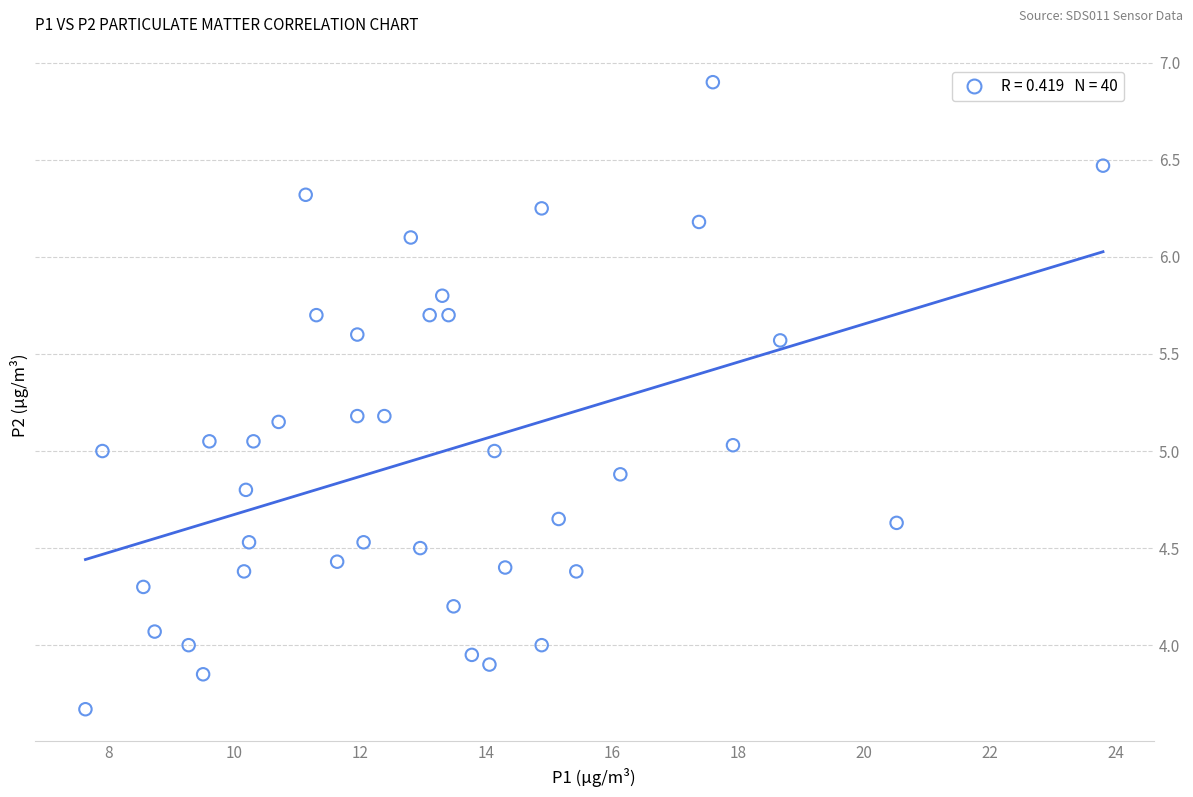

What is the range of Y values (max minus min)?

3.2